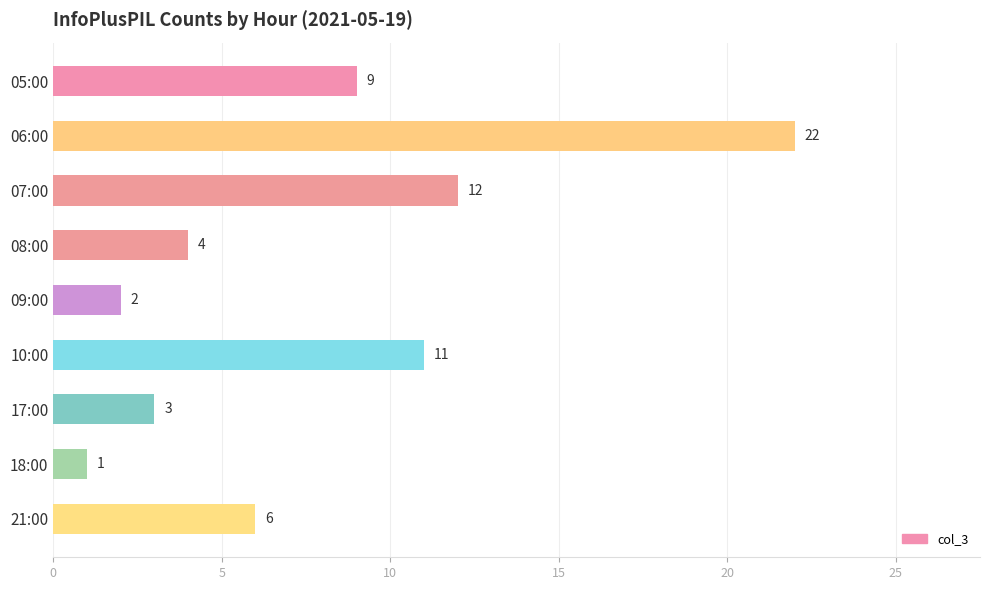

Reading bottom to top, what are all the values shown in this chart?

21:00=6	18:00=1	17:00=3	10:00=11	09:00=2	08:00=4	07:00=12	06:00=22	05:00=9